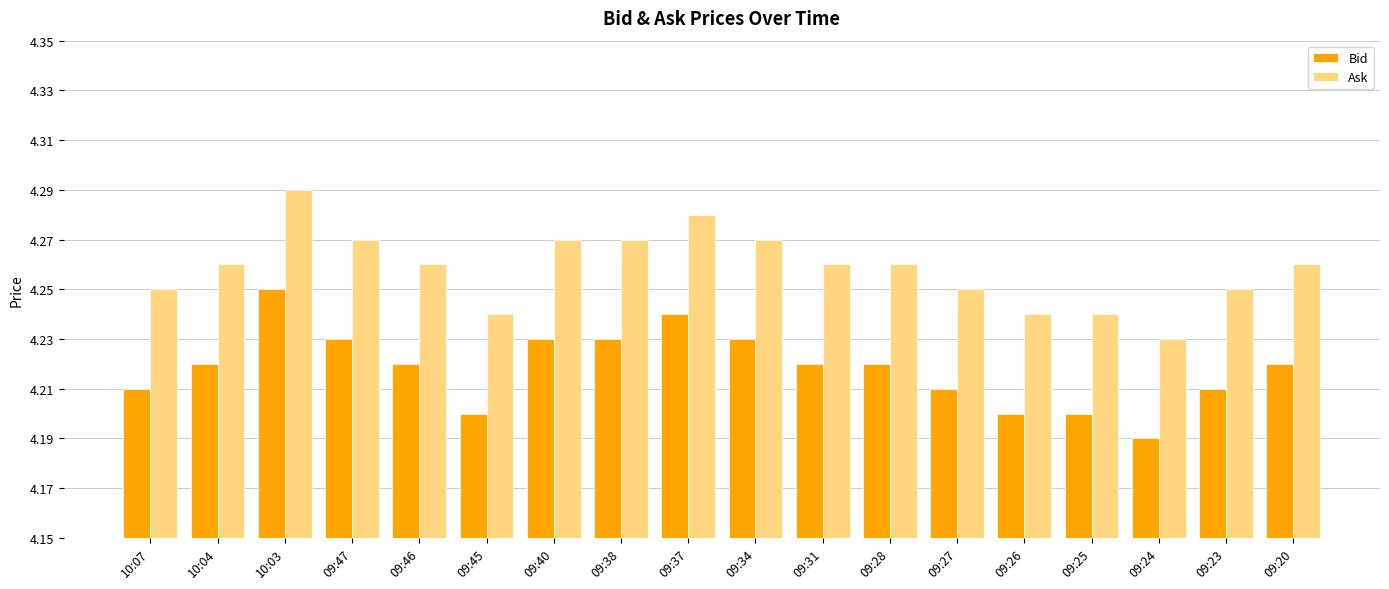

At which category is the sum across all series the highest?

10:03